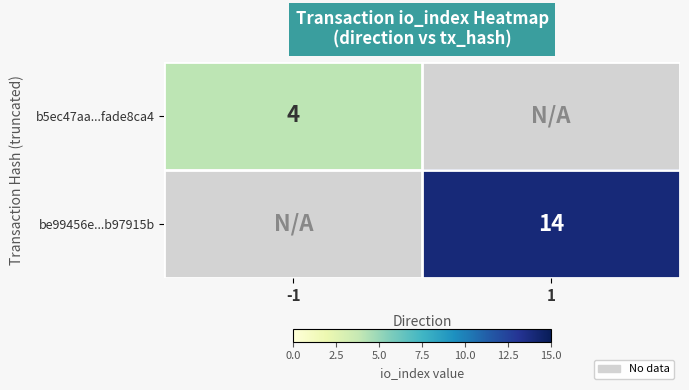

How many series are shown in this chart?

2